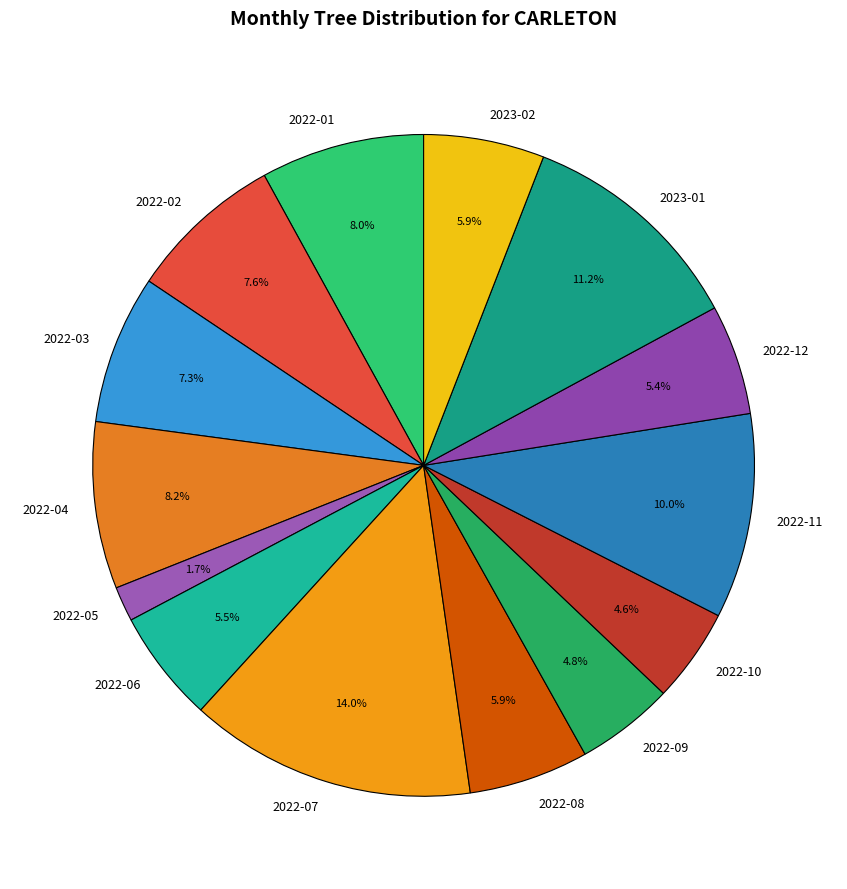

How many slices are in this pie chart?

14